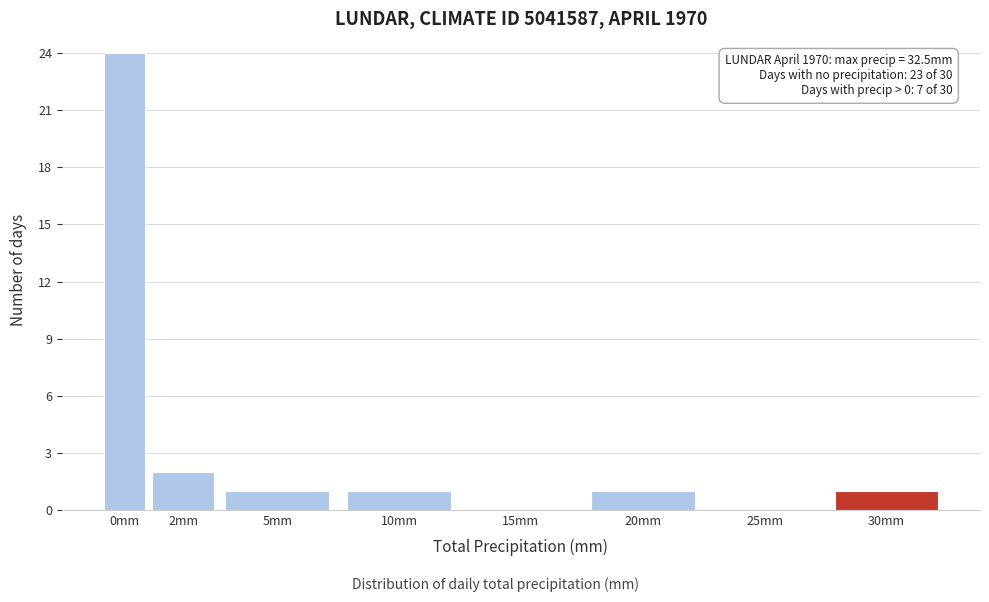

Reading right to left, transcribe all the data shown in this chart.

30mm=1	25mm=0	20mm=1	15mm=0	10mm=1	5mm=1	2mm=2	0mm=24